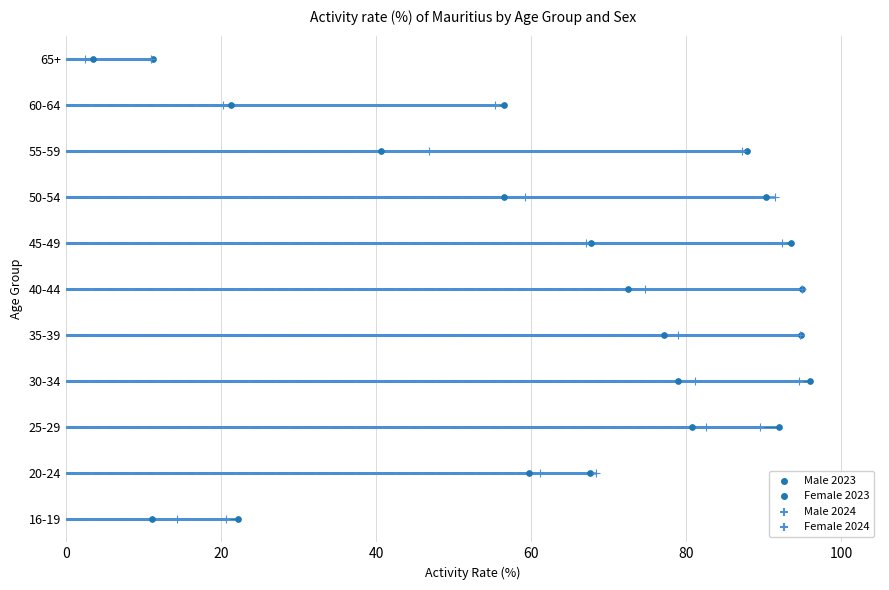

Which series contains the highest Y value?

Male 2023